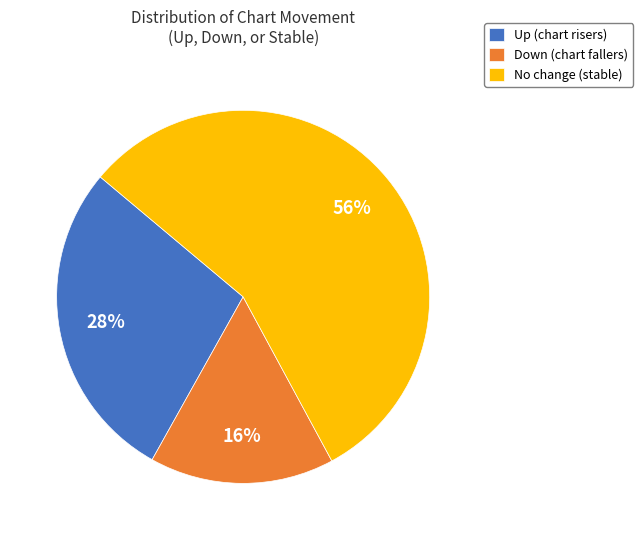

What is the ratio of the value at Down (chart fallers) to the value at Up (chart risers)?

0.6